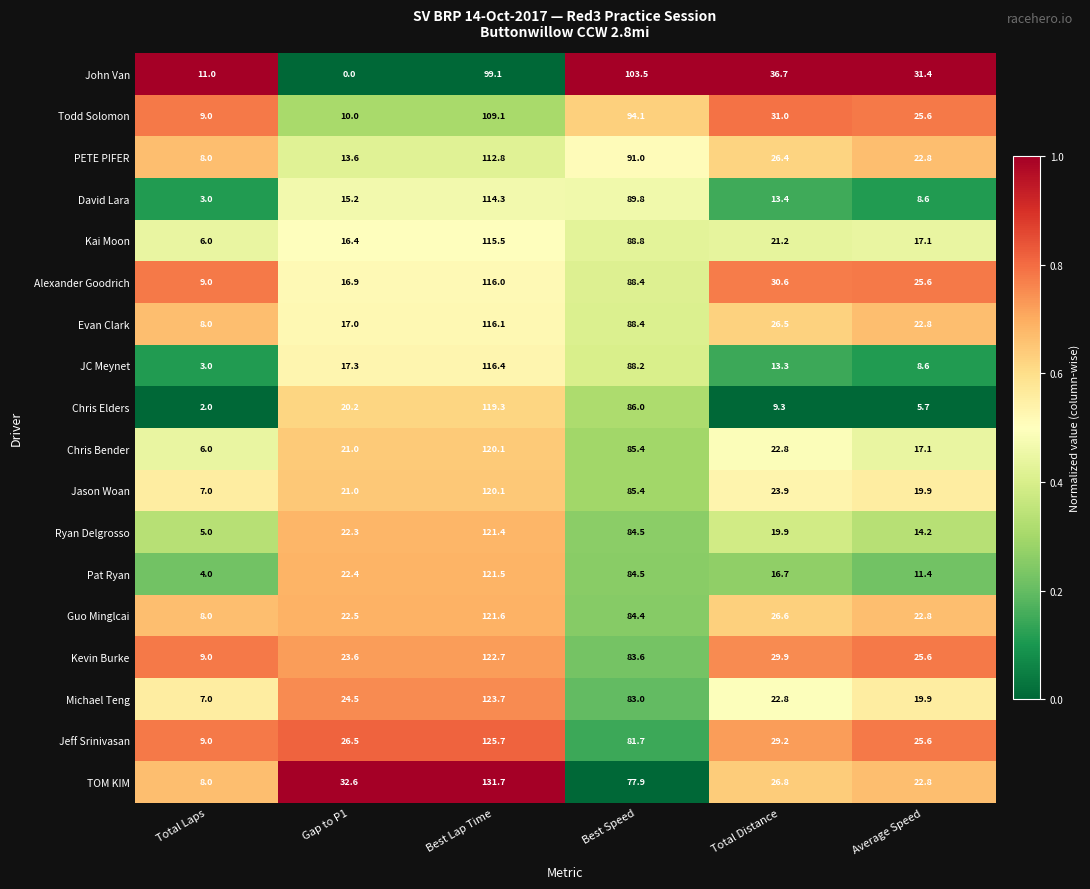

Is it true that Michael Teng equals 22.8 at Total Distance?

True